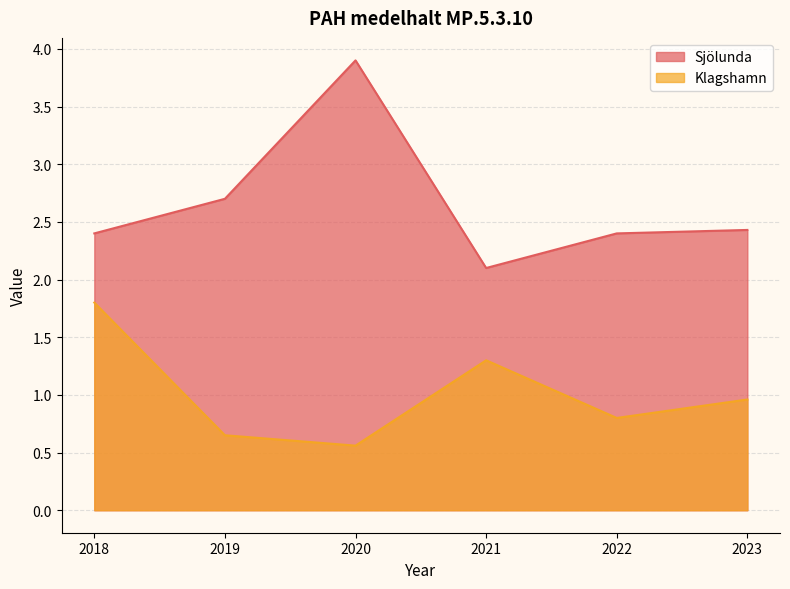

True or false: Klagshamn has more than 2 points higher than both neighbors.

False